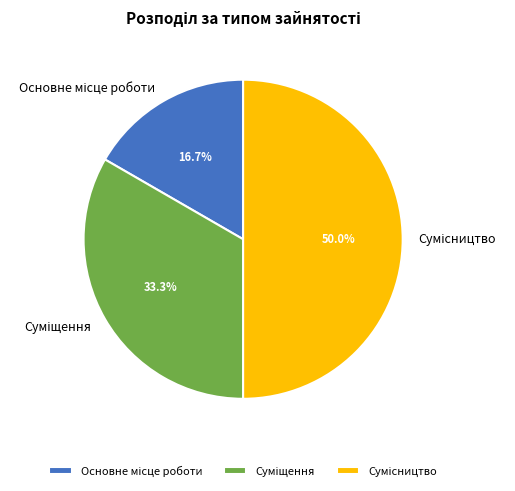

Count the number of slices in the pie.

3